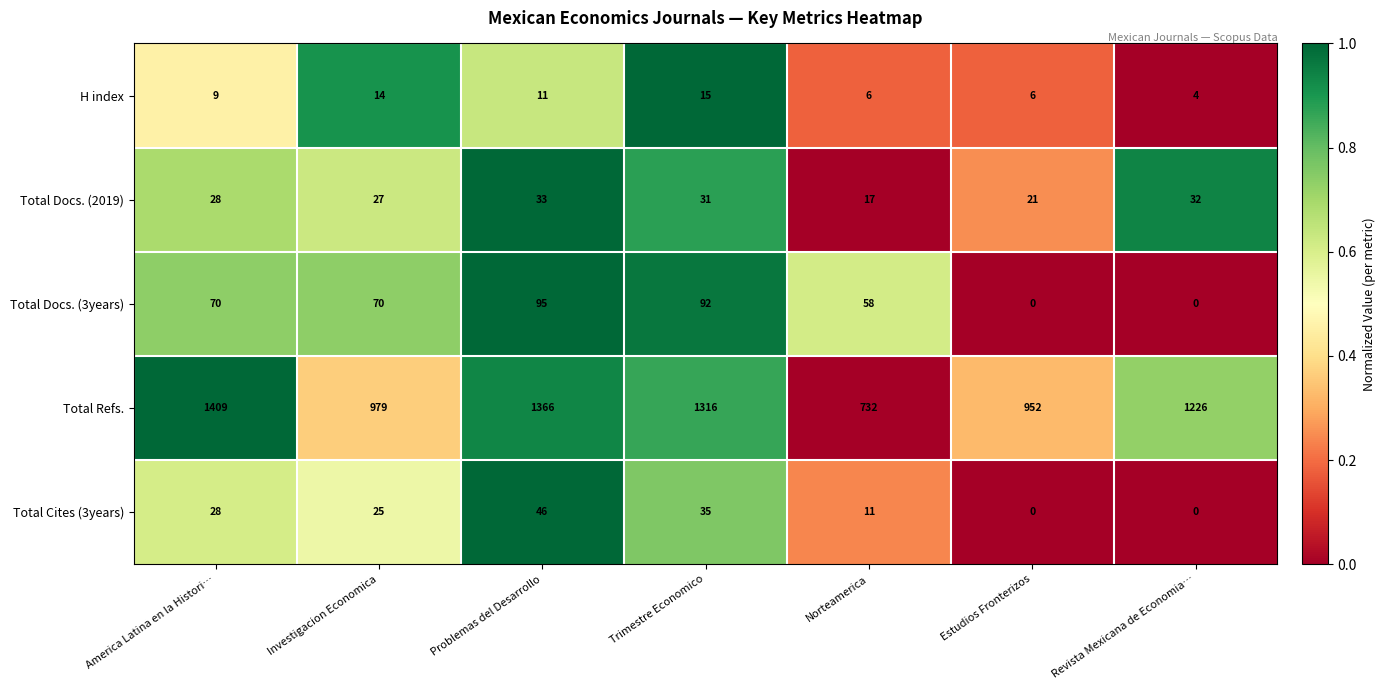

At which label is H index closest to 9?

America Latina en la Histori…